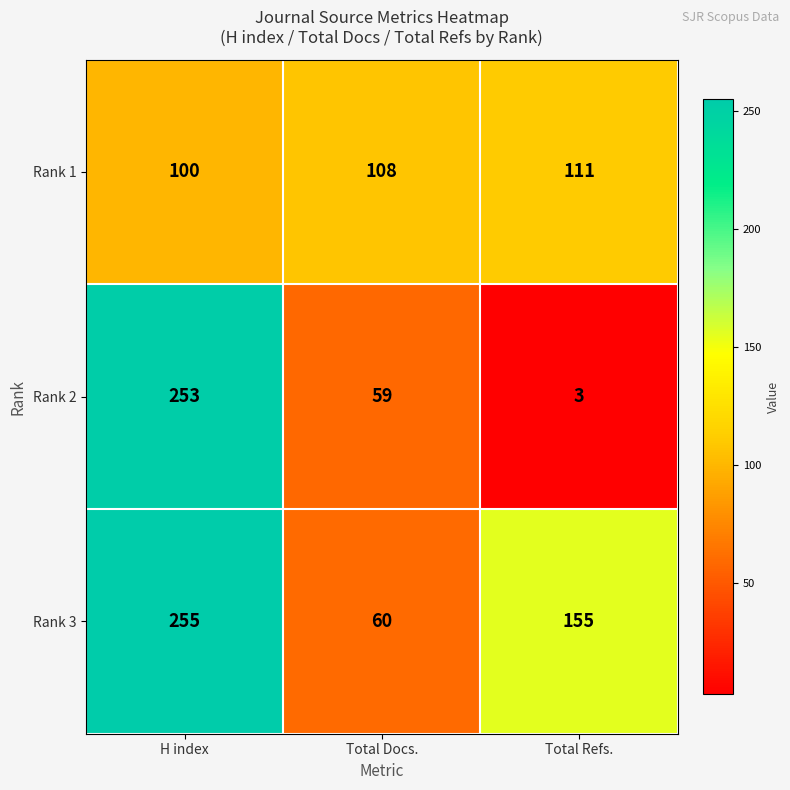

Rank the series by their maximum value, from highest to lowest.

Rank 3, Rank 2, Rank 1